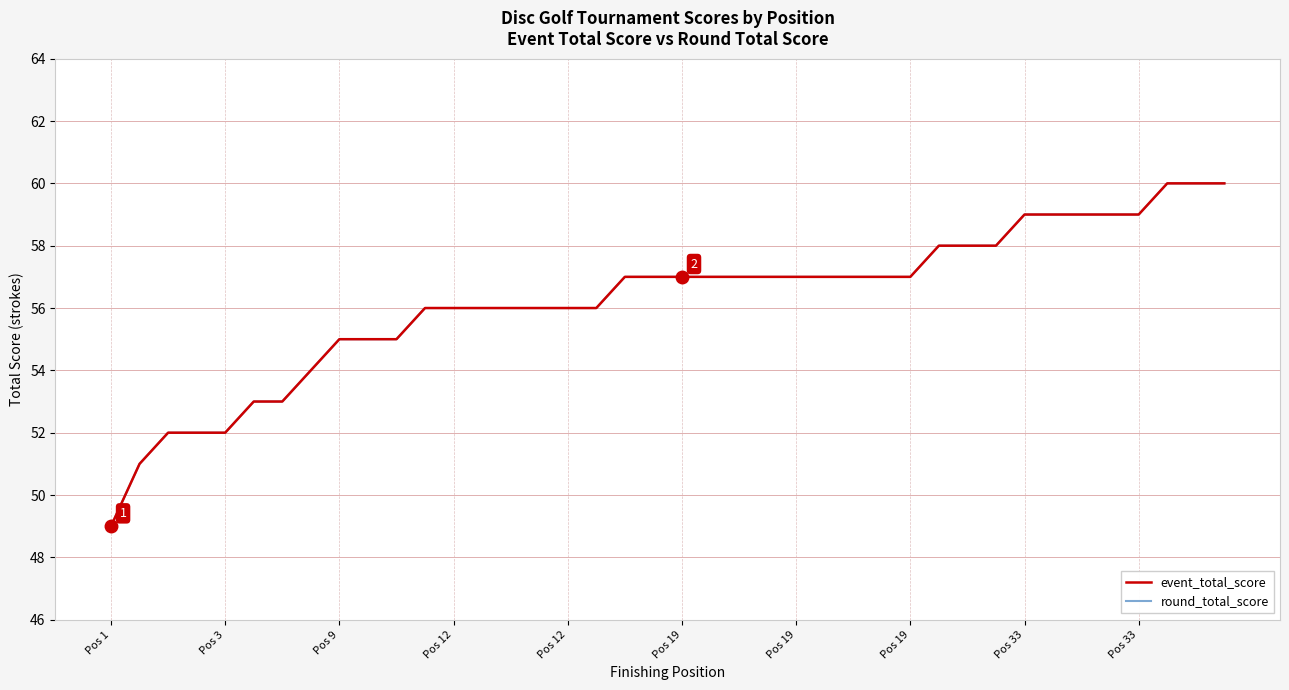

Does the chart display data point markers on the line(s)?

No